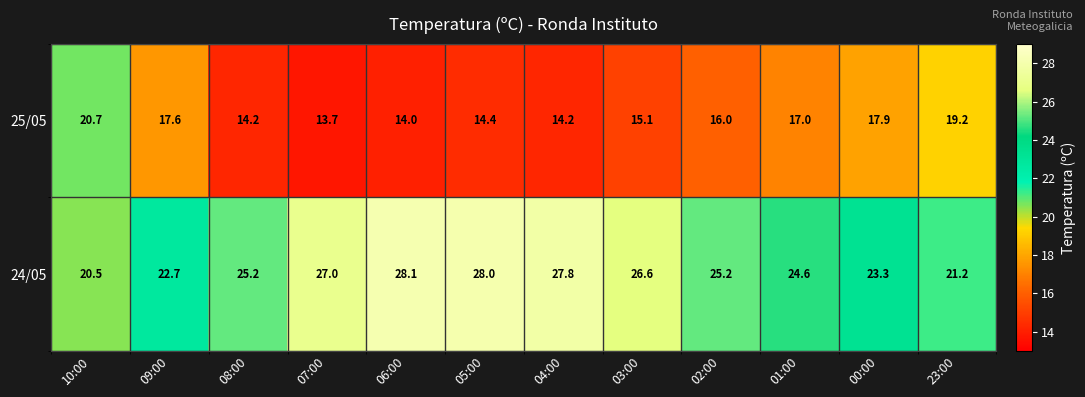

What is the total value across all series at 09:00?

40.3